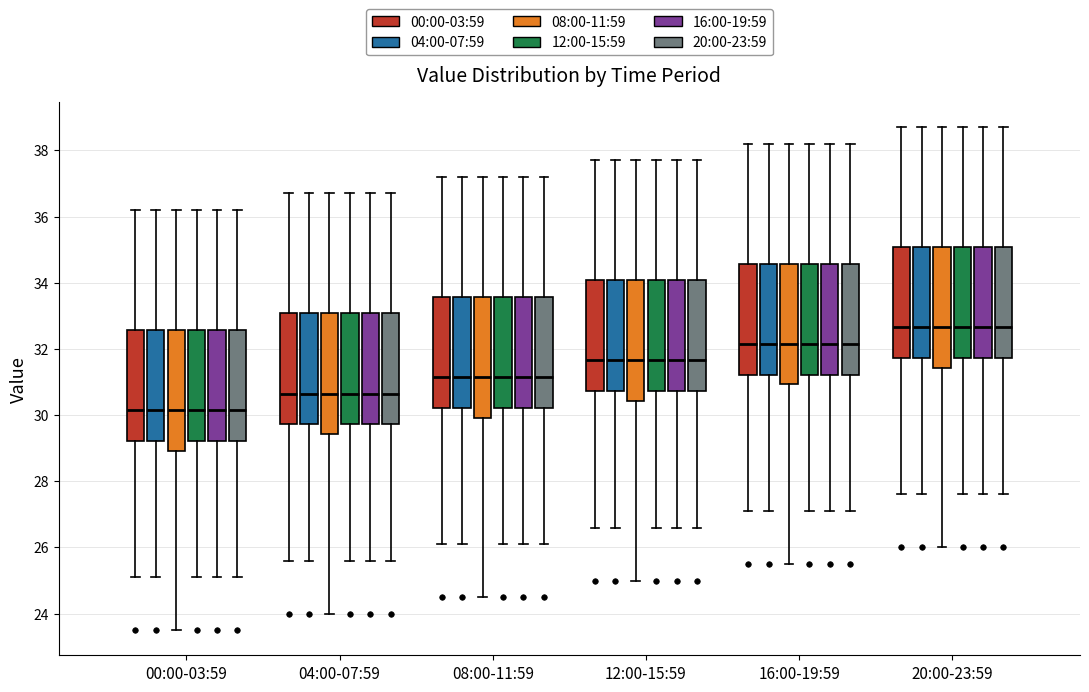

Reading left to right, read every box against the y-axis: the position of its median line, the range the box covers, and the ends of its whiskers. The values are not printed on the chart, so give them approximately, as read against the axis.

00:00-03:59 (00:00-03:59): median 30.2, box 29.2 to 32.6, whiskers 25.2 to 36.2
00:00-03:59 (04:00-07:59): median 30.2, box 29.2 to 32.6, whiskers 25.2 to 36.2
00:00-03:59 (08:00-11:59): median 30.2, box 29.0 to 32.6, whiskers 23.6 to 36.2
00:00-03:59 (12:00-15:59): median 30.2, box 29.2 to 32.6, whiskers 25.2 to 36.2
00:00-03:59 (16:00-19:59): median 30.2, box 29.2 to 32.6, whiskers 25.2 to 36.2
00:00-03:59 (20:00-23:59): median 30.2, box 29.2 to 32.6, whiskers 25.2 to 36.2
04:00-07:59 (00:00-03:59): median 30.6, box 29.8 to 33.0, whiskers 25.6 to 36.8
04:00-07:59 (04:00-07:59): median 30.6, box 29.8 to 33.0, whiskers 25.6 to 36.8
04:00-07:59 (08:00-11:59): median 30.6, box 29.4 to 33.0, whiskers 24.0 to 36.8
04:00-07:59 (12:00-15:59): median 30.6, box 29.8 to 33.0, whiskers 25.6 to 36.8
04:00-07:59 (16:00-19:59): median 30.6, box 29.8 to 33.0, whiskers 25.6 to 36.8
04:00-07:59 (20:00-23:59): median 30.6, box 29.8 to 33.0, whiskers 25.6 to 36.8
08:00-11:59 (00:00-03:59): median 31.2, box 30.2 to 33.6, whiskers 26.2 to 37.2
08:00-11:59 (04:00-07:59): median 31.2, box 30.2 to 33.6, whiskers 26.2 to 37.2
08:00-11:59 (08:00-11:59): median 31.2, box 30.0 to 33.6, whiskers 24.6 to 37.2
08:00-11:59 (12:00-15:59): median 31.2, box 30.2 to 33.6, whiskers 26.2 to 37.2
08:00-11:59 (16:00-19:59): median 31.2, box 30.2 to 33.6, whiskers 26.2 to 37.2
08:00-11:59 (20:00-23:59): median 31.2, box 30.2 to 33.6, whiskers 26.2 to 37.2
12:00-15:59 (00:00-03:59): median 31.6, box 30.8 to 34.0, whiskers 26.6 to 37.8
12:00-15:59 (04:00-07:59): median 31.6, box 30.8 to 34.0, whiskers 26.6 to 37.8
12:00-15:59 (08:00-11:59): median 31.6, box 30.4 to 34.0, whiskers 25.0 to 37.8
12:00-15:59 (12:00-15:59): median 31.6, box 30.8 to 34.0, whiskers 26.6 to 37.8
12:00-15:59 (16:00-19:59): median 31.6, box 30.8 to 34.0, whiskers 26.6 to 37.8
12:00-15:59 (20:00-23:59): median 31.6, box 30.8 to 34.0, whiskers 26.6 to 37.8
16:00-19:59 (00:00-03:59): median 32.2, box 31.2 to 34.6, whiskers 27.2 to 38.2
16:00-19:59 (04:00-07:59): median 32.2, box 31.2 to 34.6, whiskers 27.2 to 38.2
16:00-19:59 (08:00-11:59): median 32.2, box 31.0 to 34.6, whiskers 25.6 to 38.2
16:00-19:59 (12:00-15:59): median 32.2, box 31.2 to 34.6, whiskers 27.2 to 38.2
16:00-19:59 (16:00-19:59): median 32.2, box 31.2 to 34.6, whiskers 27.2 to 38.2
16:00-19:59 (20:00-23:59): median 32.2, box 31.2 to 34.6, whiskers 27.2 to 38.2
20:00-23:59 (00:00-03:59): median 32.6, box 31.8 to 35.0, whiskers 27.6 to 38.8
20:00-23:59 (04:00-07:59): median 32.6, box 31.8 to 35.0, whiskers 27.6 to 38.8
20:00-23:59 (08:00-11:59): median 32.6, box 31.4 to 35.0, whiskers 26.0 to 38.8
20:00-23:59 (12:00-15:59): median 32.6, box 31.8 to 35.0, whiskers 27.6 to 38.8
20:00-23:59 (16:00-19:59): median 32.6, box 31.8 to 35.0, whiskers 27.6 to 38.8
20:00-23:59 (20:00-23:59): median 32.6, box 31.8 to 35.0, whiskers 27.6 to 38.8